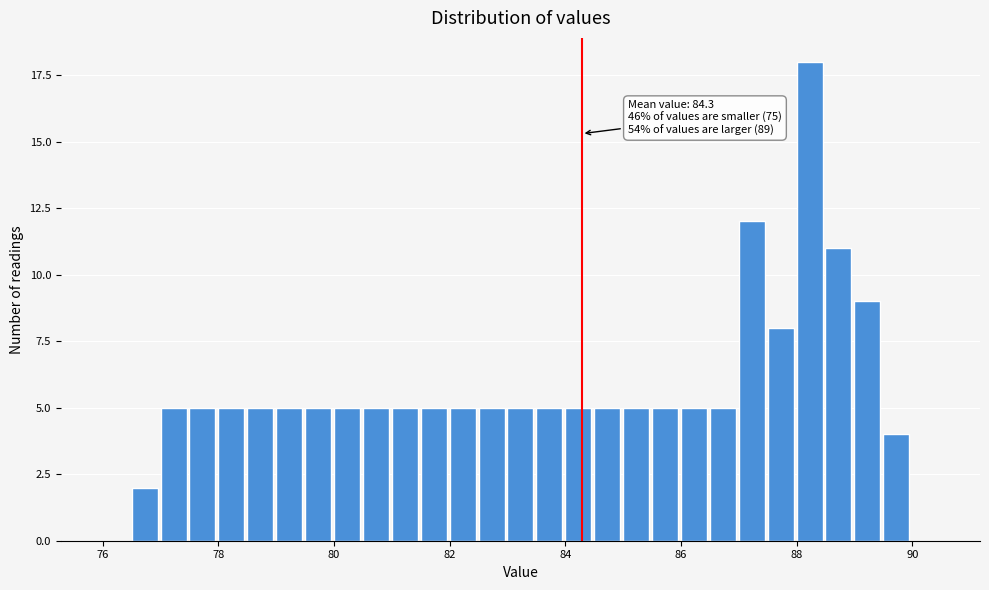

Read against the x-axis, roughly where is the centre of the tallest bar?

88.2